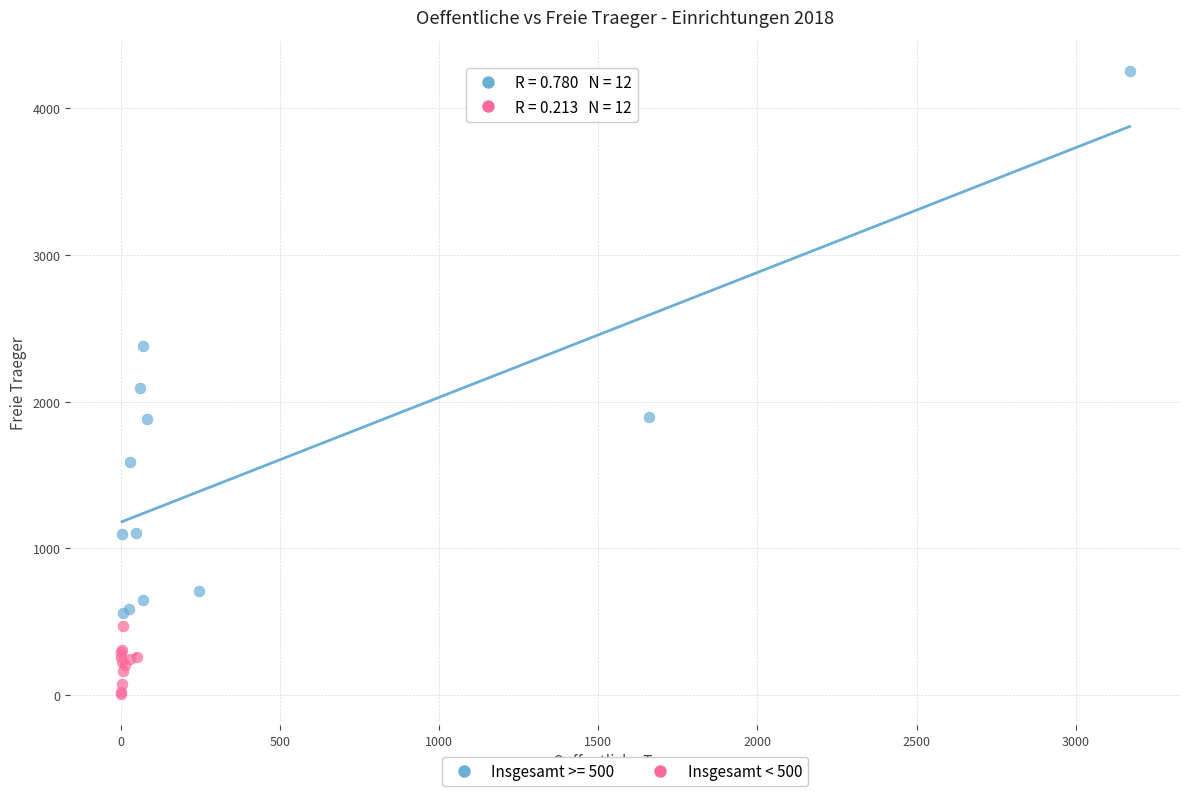

Which series reaches the maximum Y coordinate?

Insgesamt >= 500